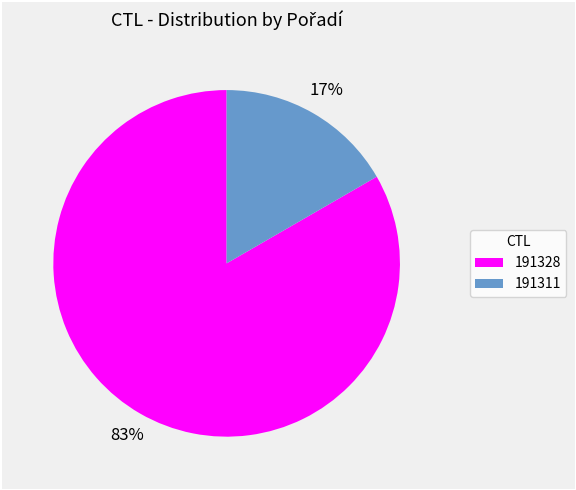

To the nearest percent, what is the combined percentage of 191311 and 191328?

100%